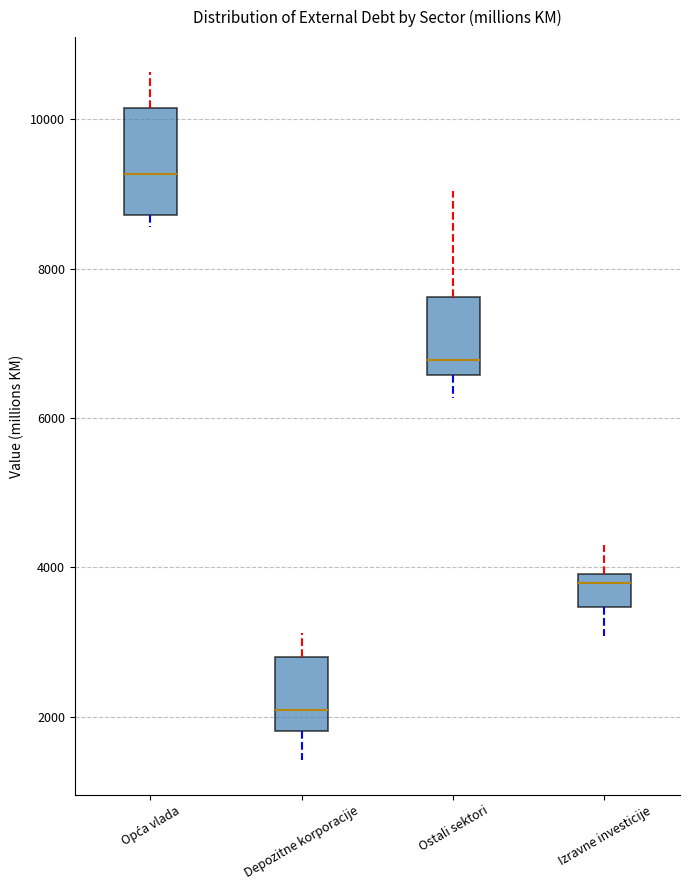

Which box is the tallest, from its lower edge to its upper edge?

Opća vlada